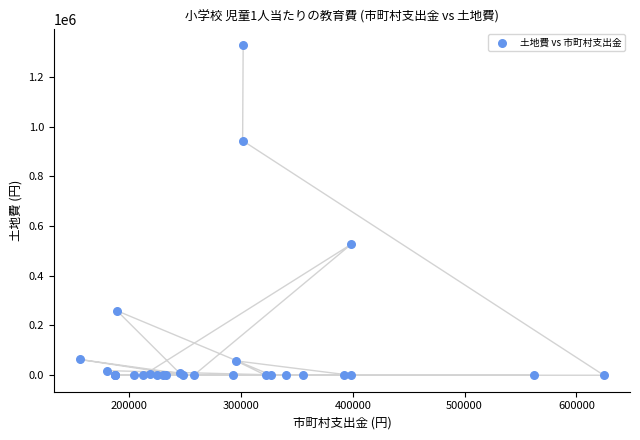

What Y value in the scatter plot is closest to 663478?

526810